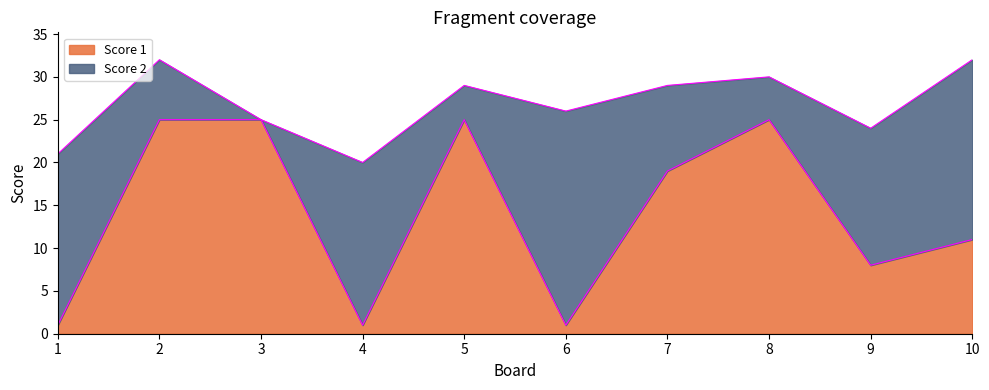

At which category does the chart reach its peak across all series?

2